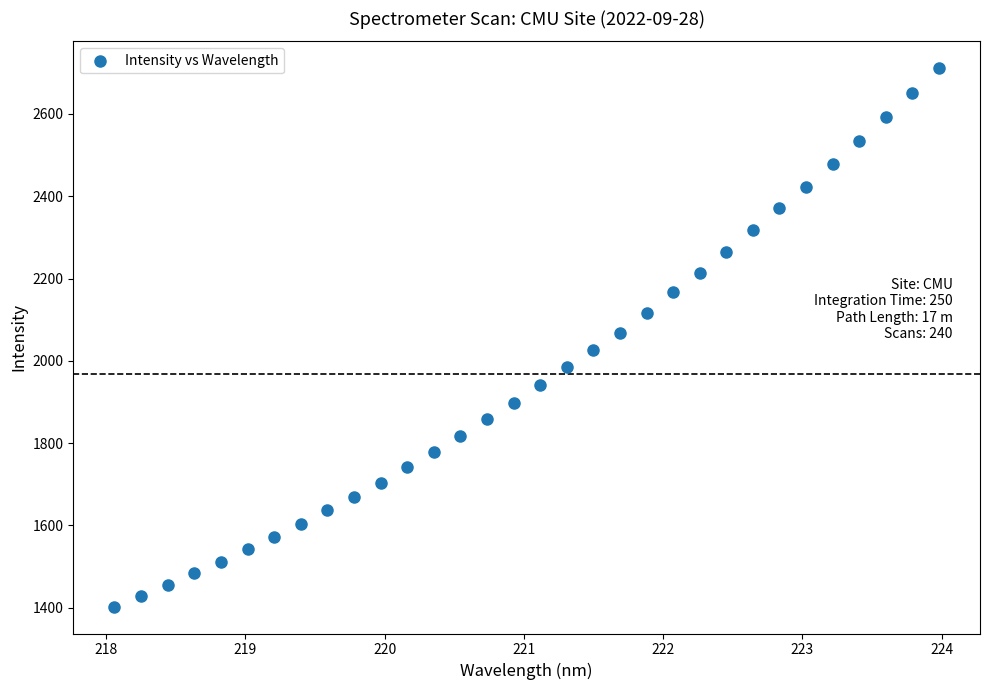

What is the range of X values (max minus min)?

5.9